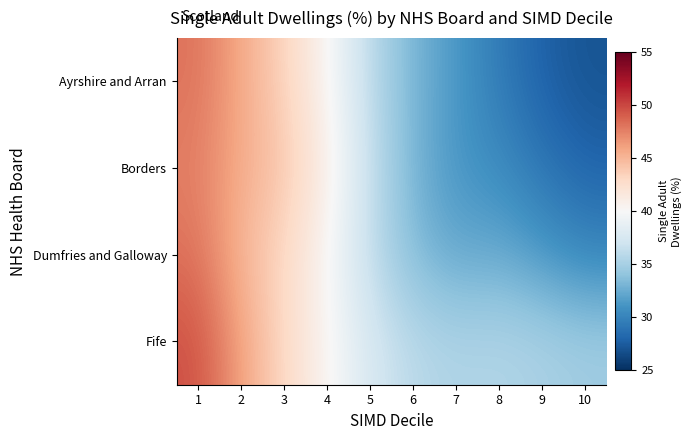

At which category is the sum across all series the highest?

1